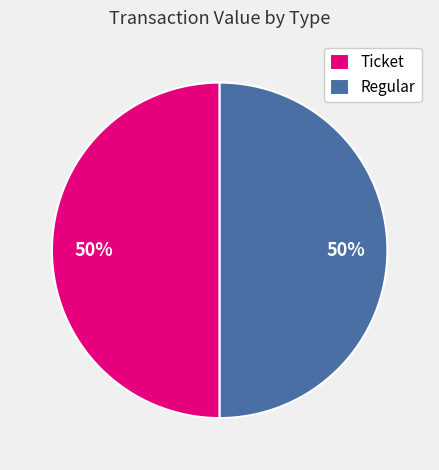

How many slices are in this pie chart?

2